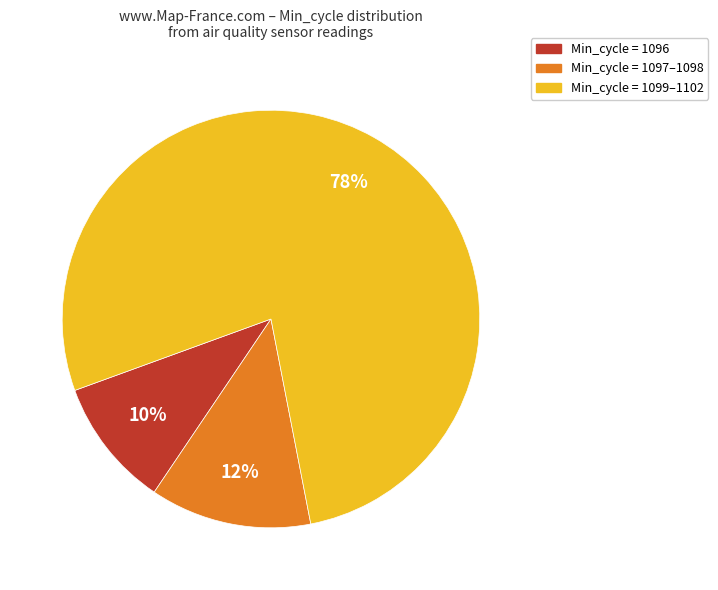

True or false: Min_cycle = 1096 accounts for 21% of the total.

False